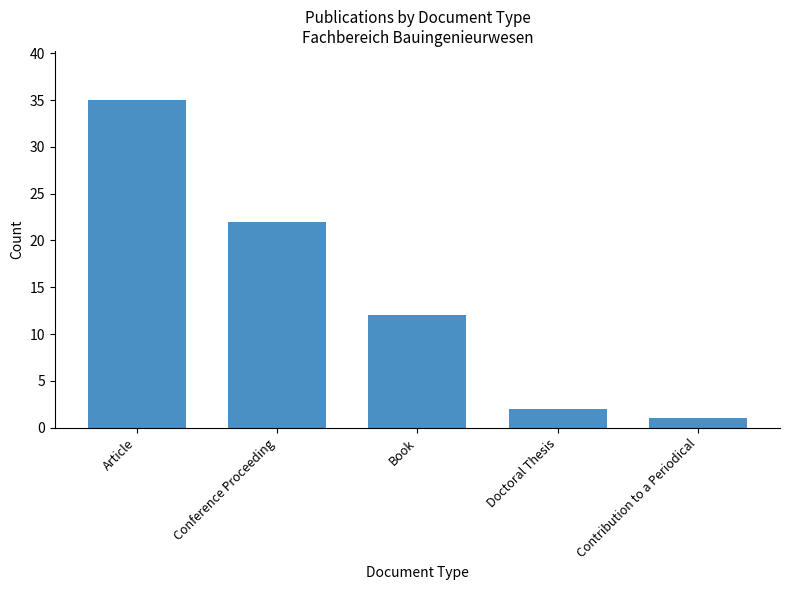

What is the label of the 4th bar from the right?

Conference Proceeding